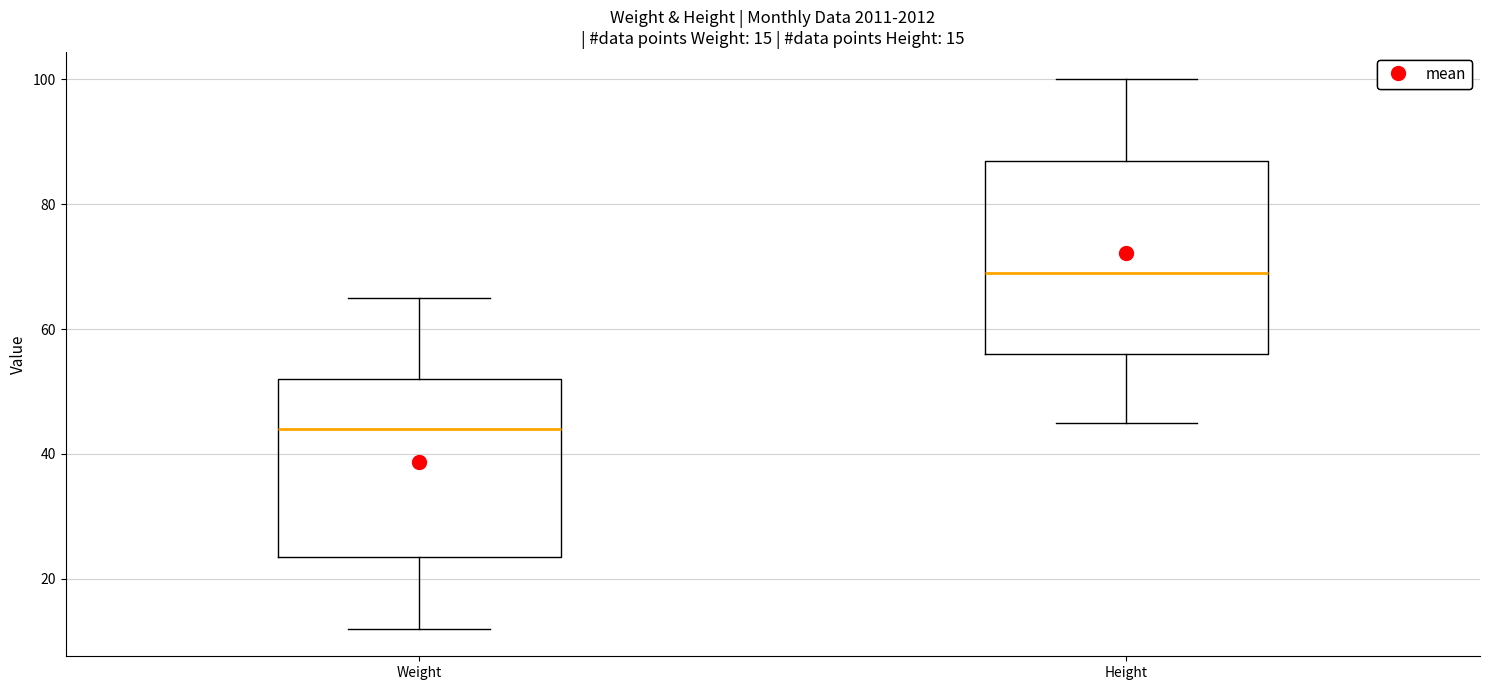

Which box's median line is the lowest?

Weight